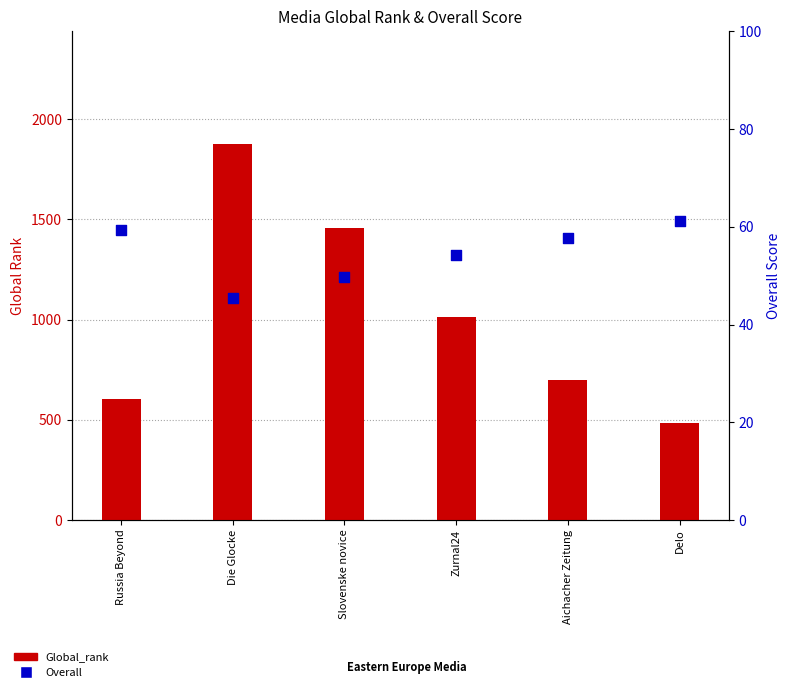

At which category is the sum across all series the highest?

Die Glocke